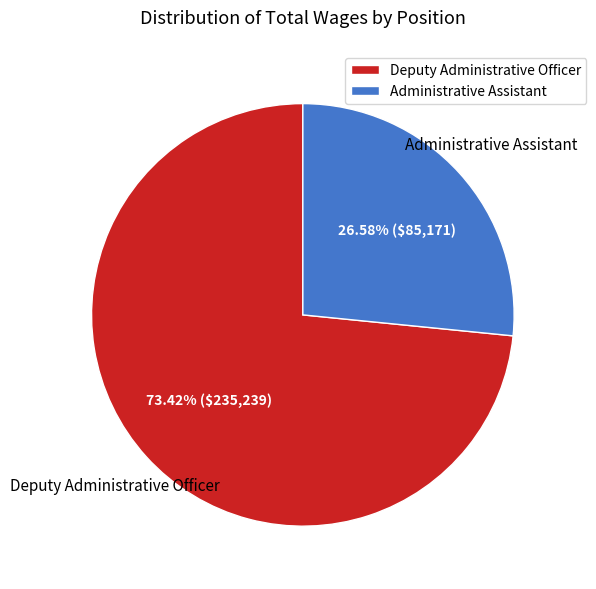

Count the number of slices in the pie.

2